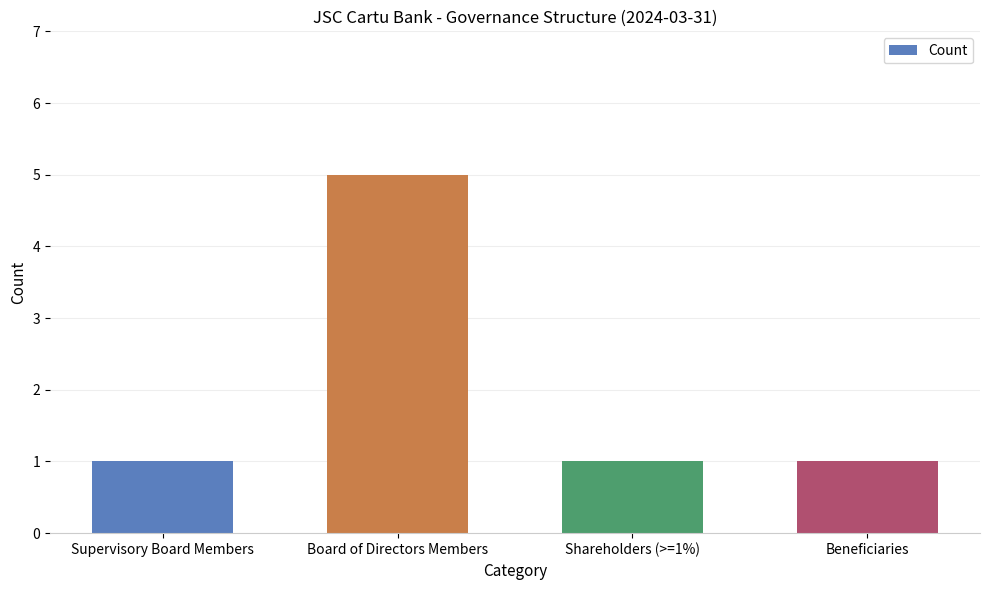

Reading left to right, list all the values displayed in this chart.

1	5	1	1